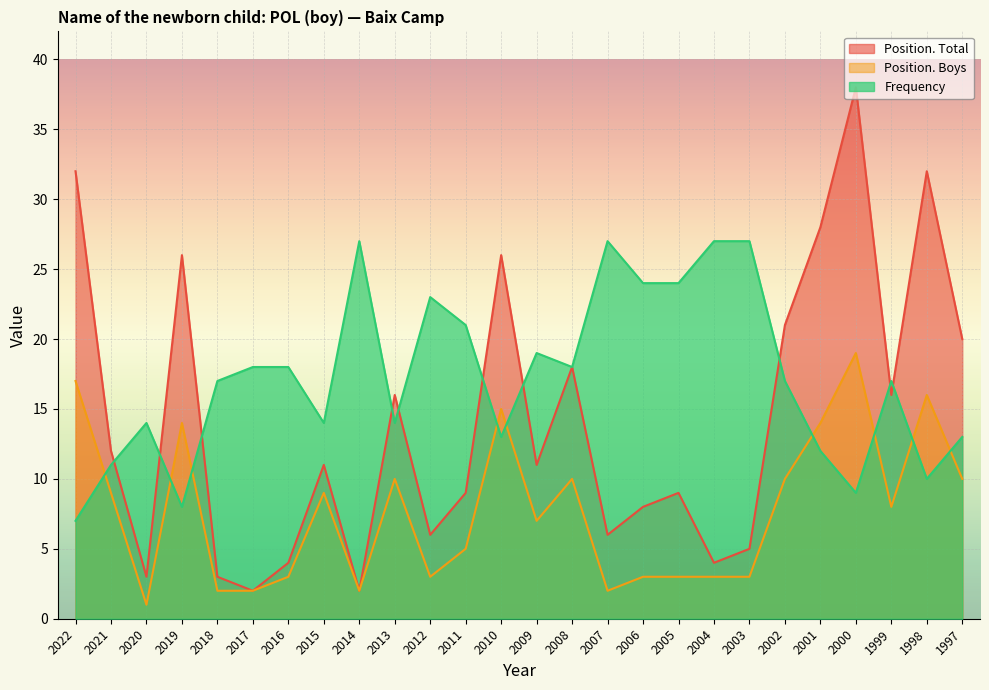

Which category has the highest value across all series?

2000